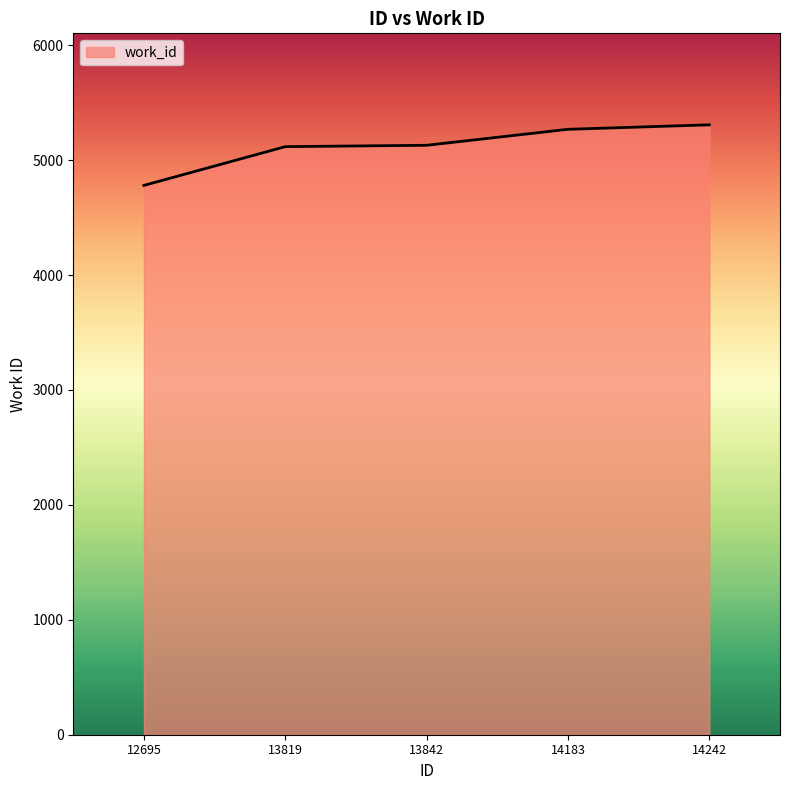

How many distinct data groups are displayed?

1